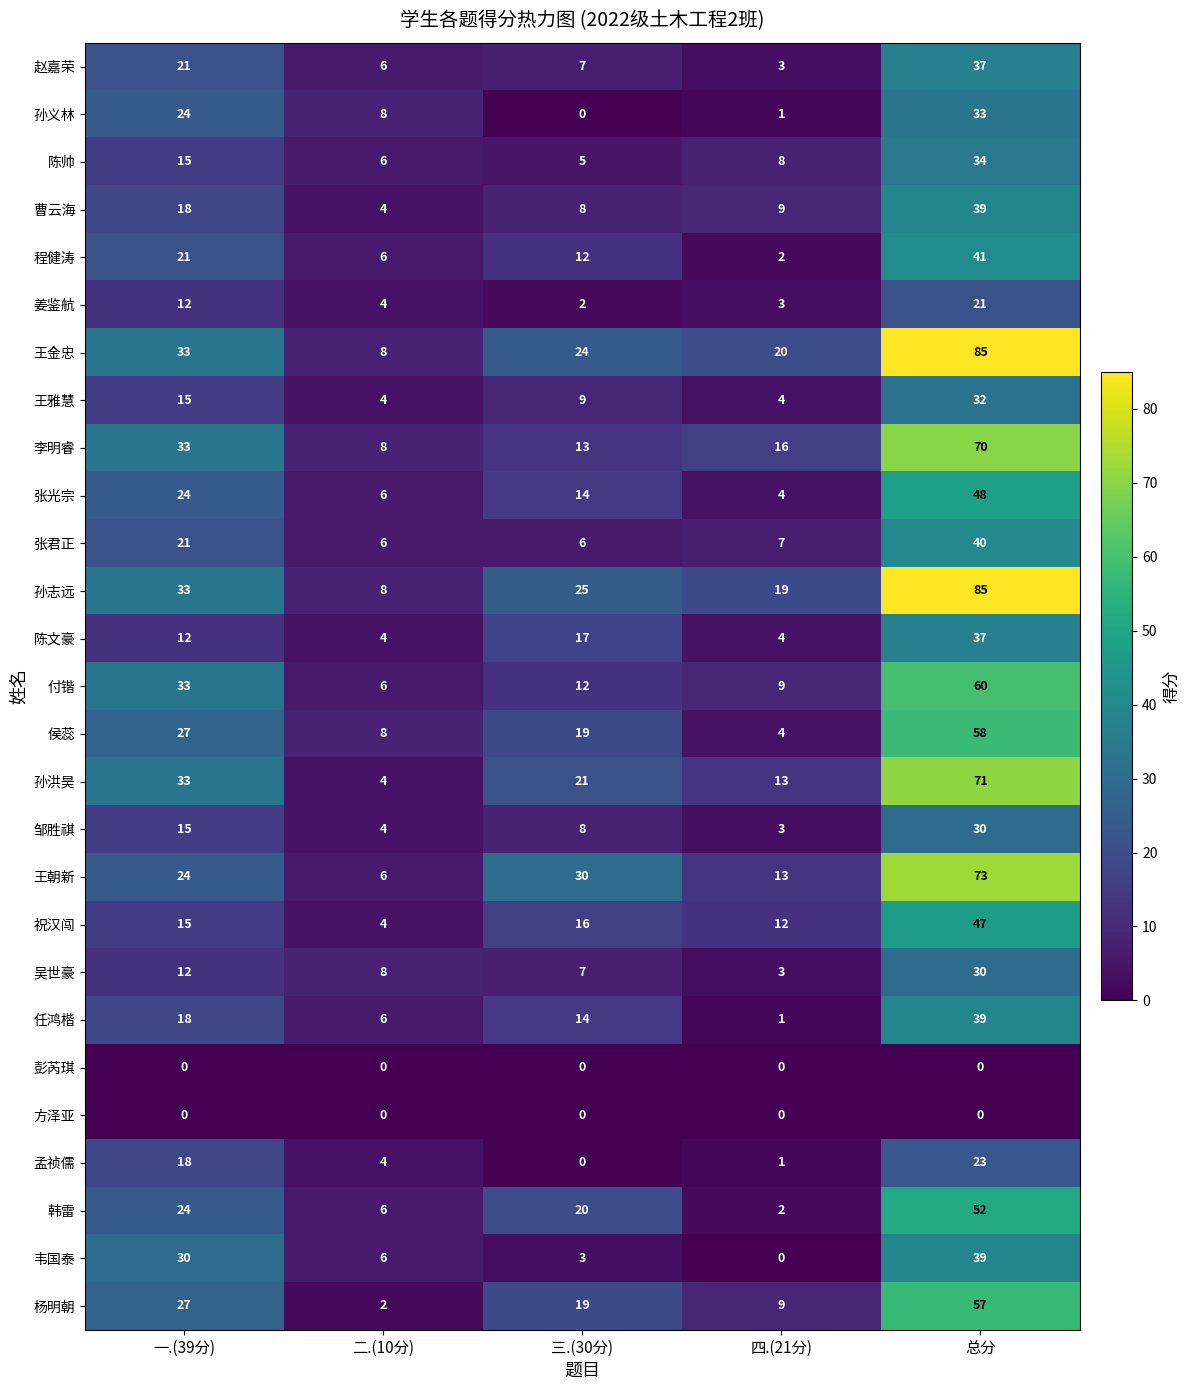

What is the greatest value displayed?

85